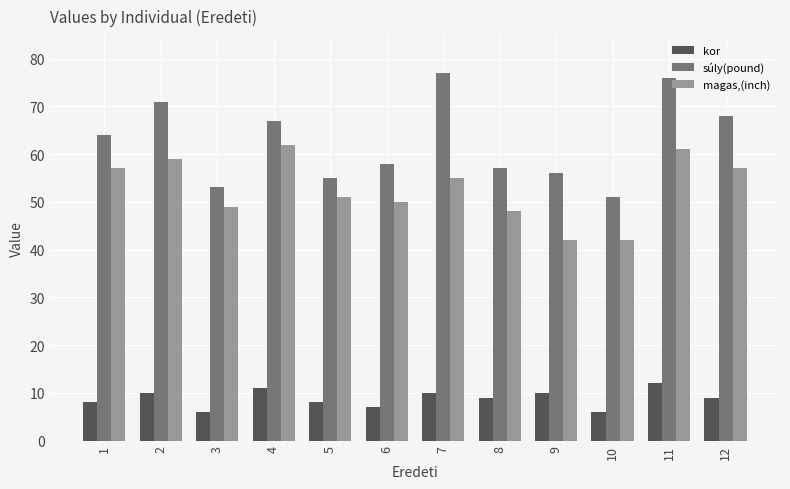

What are all the series names shown in the legend?

kor, súly(pound), magas,(inch)